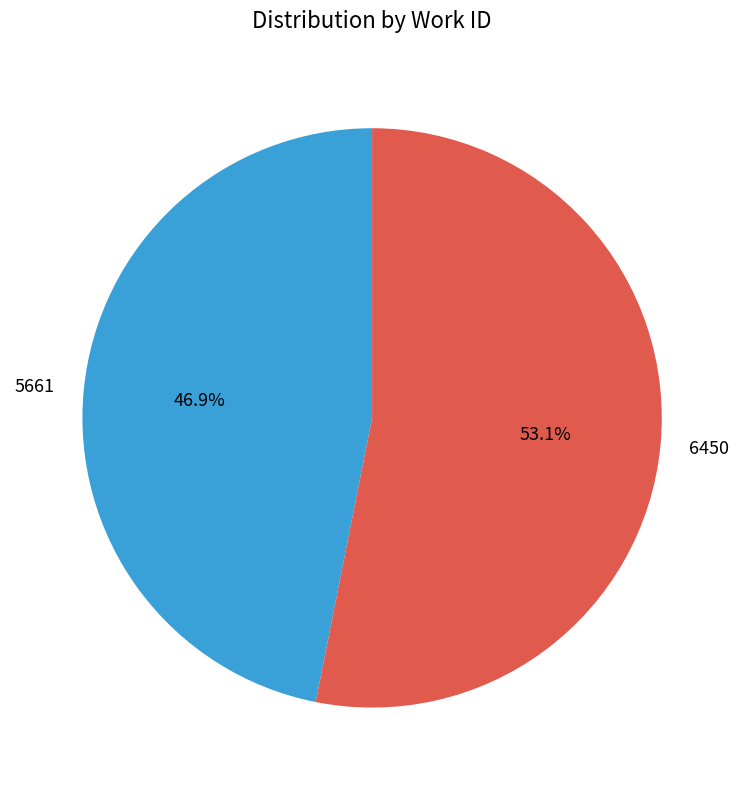

What percentage do 5661 and 6450 together represent?

100.0%